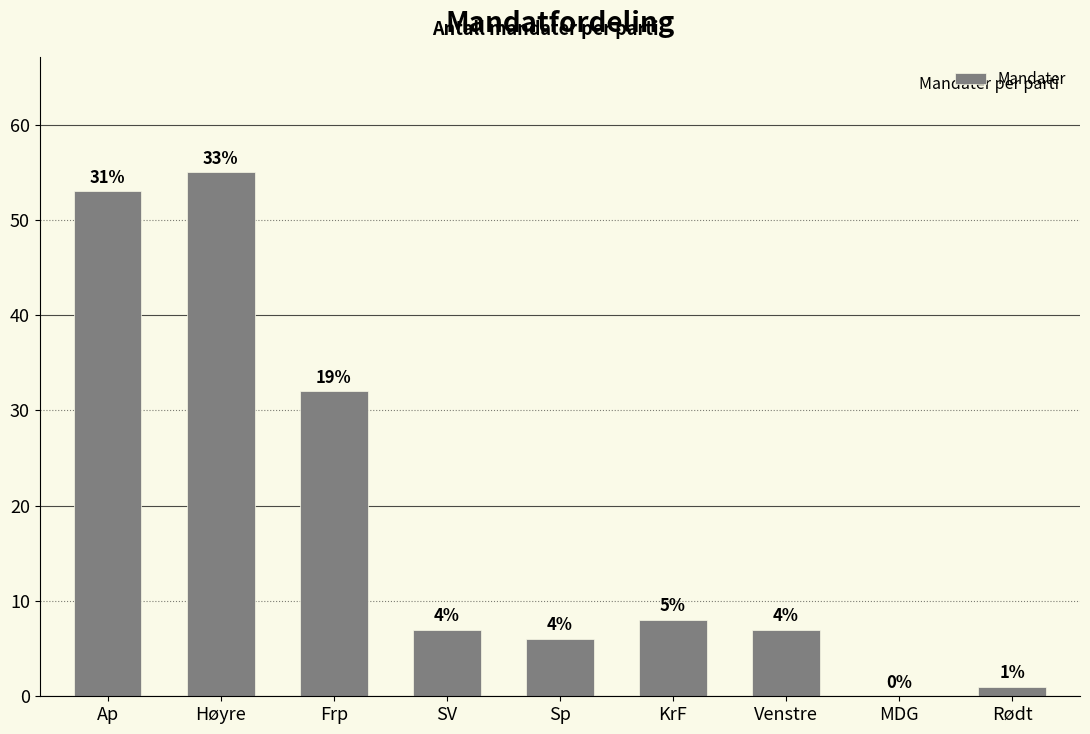

Are the bars horizontal?

No